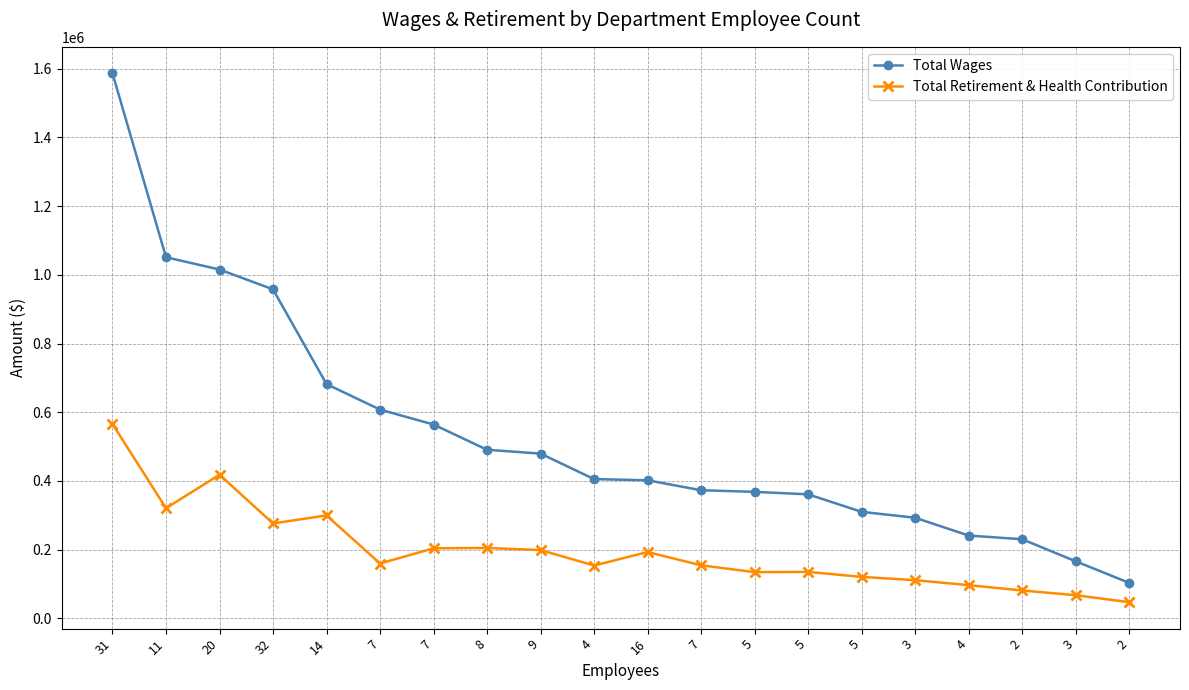

How many data points does each series have?

20